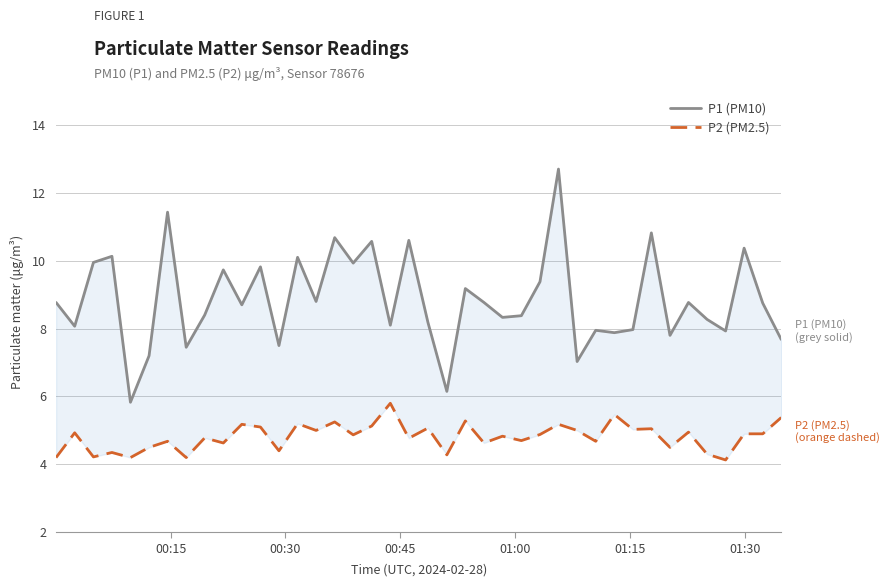

True or false: P1 (PM10) and P2 (PM2.5) cross at least once.

False